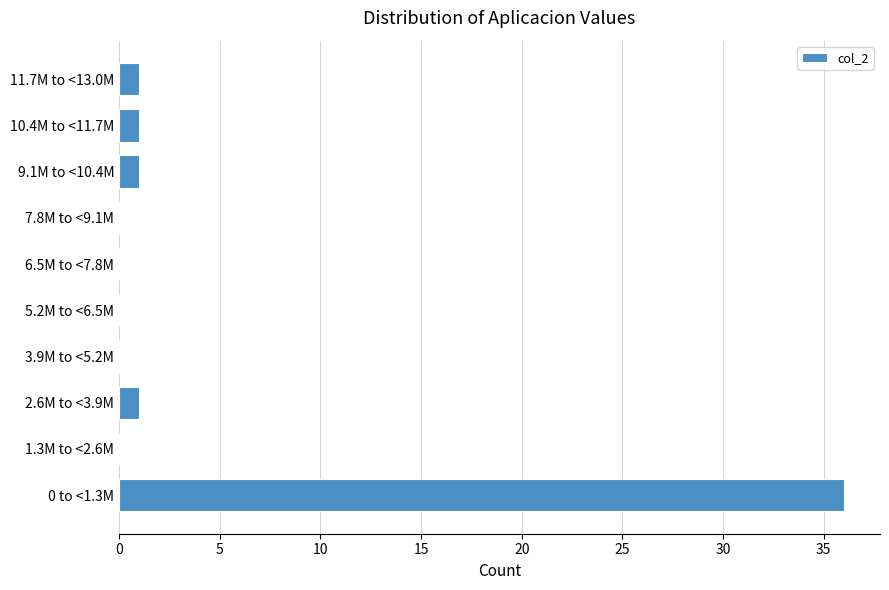

Reading bottom to top, transcribe all the data shown in this chart.

0 to <1.3M=36	1.3M to <2.6M=0	2.6M to <3.9M=1	3.9M to <5.2M=0	5.2M to <6.5M=0	6.5M to <7.8M=0	7.8M to <9.1M=0	9.1M to <10.4M=1	10.4M to <11.7M=1	11.7M to <13.0M=1